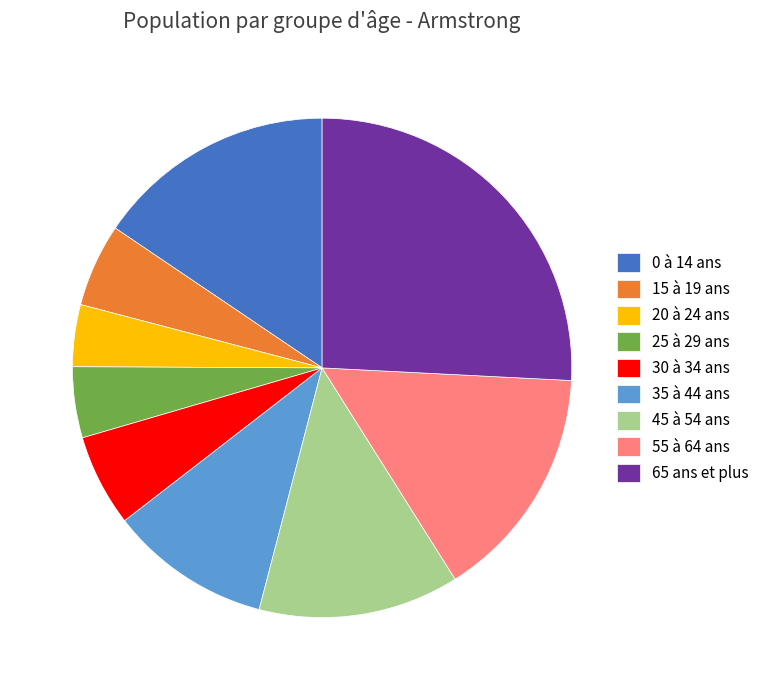

Is the sum of 65 ans et plus and 30 à 34 ans greater than half?

No